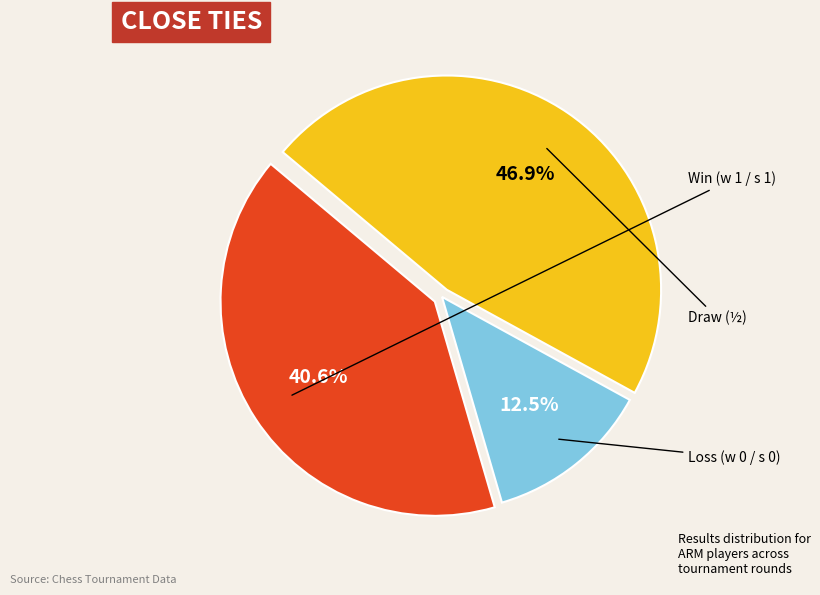

Is there a majority slice in this chart?

No